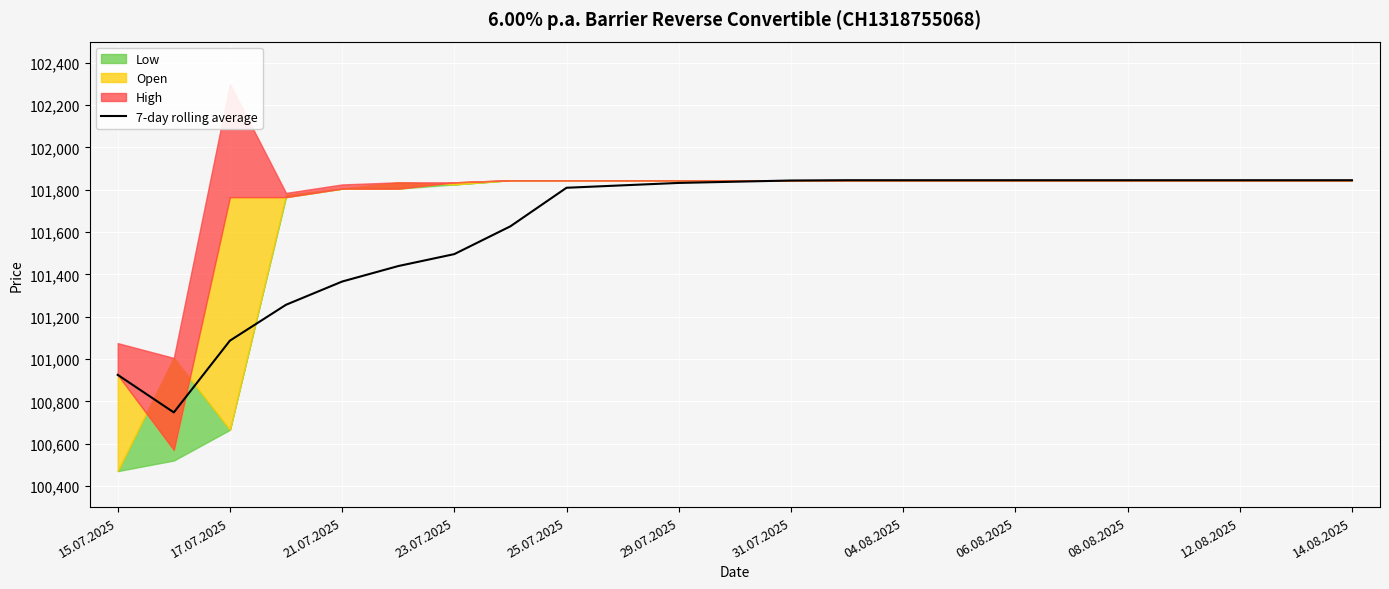

What is the difference between the second highest and second lowest values?

920.0